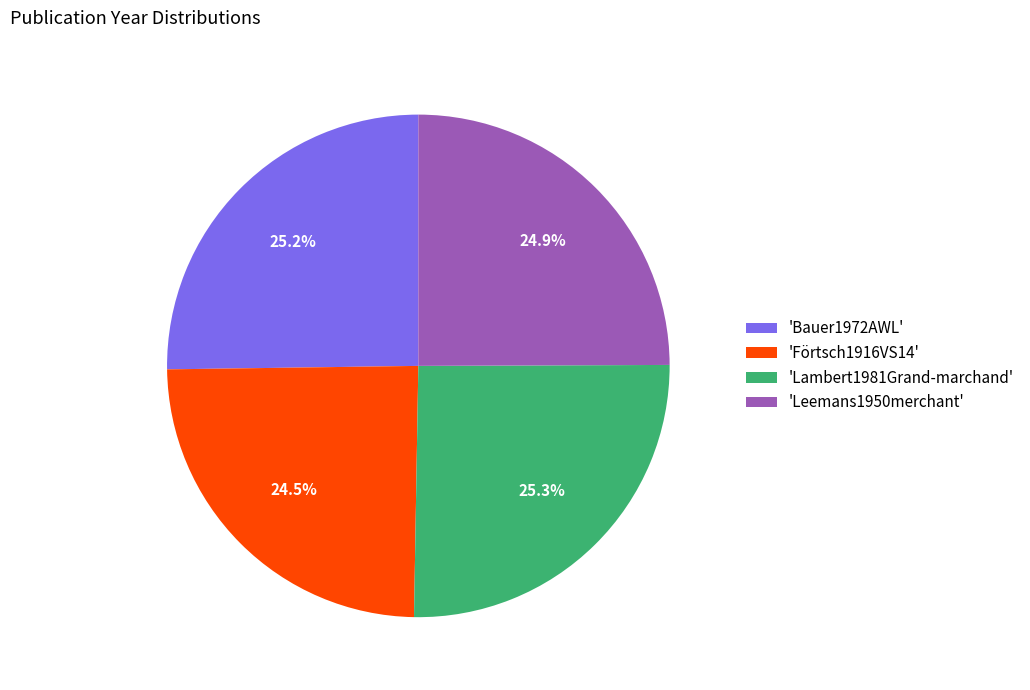

Combined, do 'Bauer1972AWL' and 'Lambert1981Grand-marchand' account for over 50%?

Yes